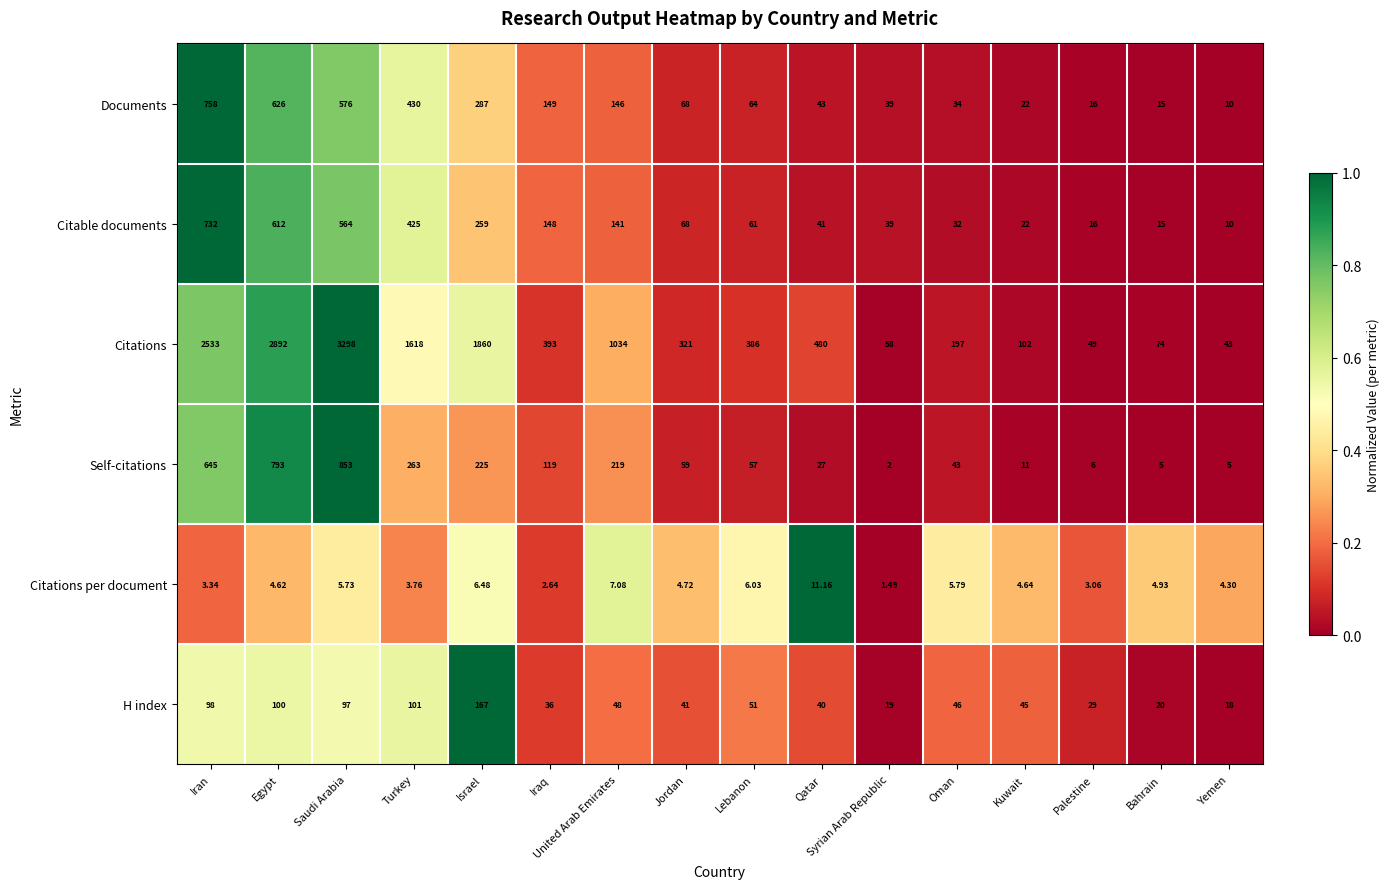

At which category is the sum across all series the highest?

Saudi Arabia